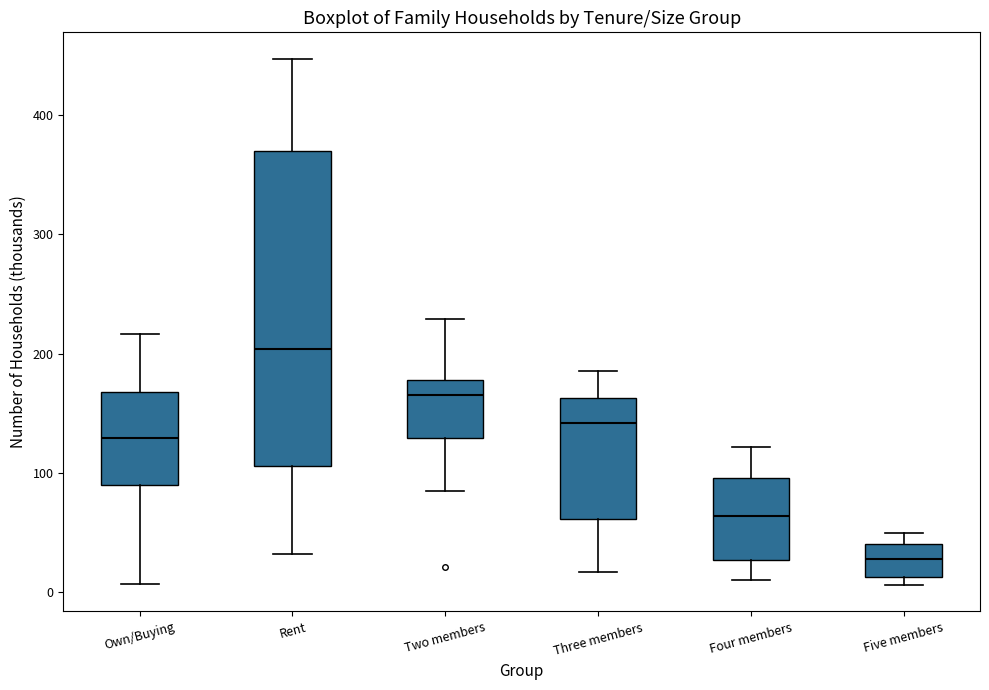

Reading left to right, transcribe this box plot: for each box, give where its median line is, the range the box spans, and where its two whiskers end, as read against the y-axis. The values are not printed on the chart, so give them approximately, as read against the axis.

Own/Buying: median 130, box 90 to 170, whiskers 10 to 220
Rent: median 200, box 110 to 370, whiskers 30 to 450
Two members: median 170, box 130 to 180, whiskers 90 to 230
Three members: median 140, box 60 to 160, whiskers 20 to 190
Four members: median 60, box 30 to 100, whiskers 10 to 120
Five members: median 30, box 10 to 40, whiskers 10 (just below the box's lower edge) to 50